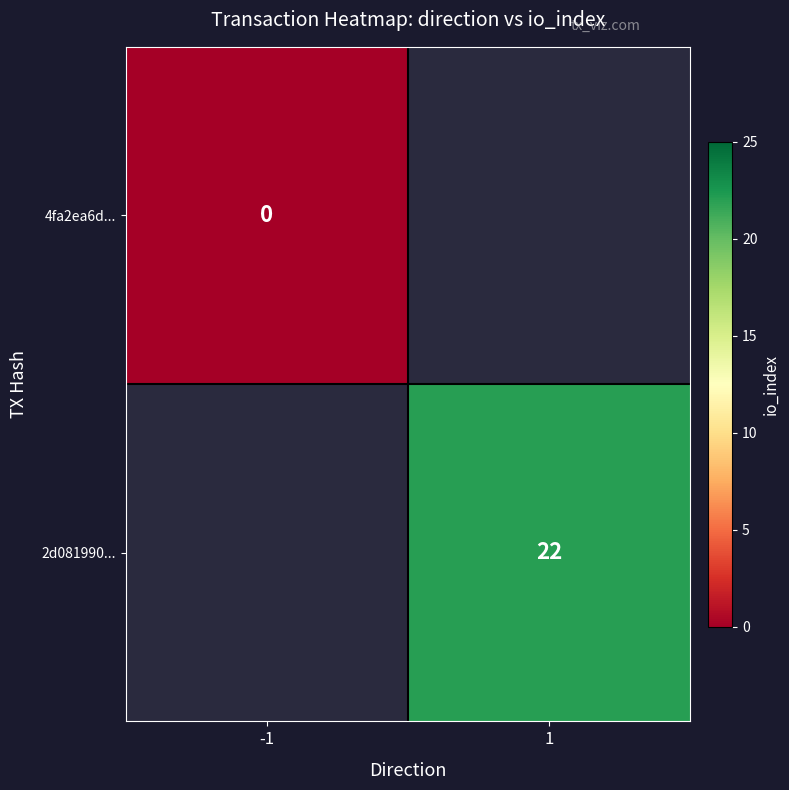

Is the value of 4fa2ea6d... at 1 greater than the value of 2d081990... at -1?

No